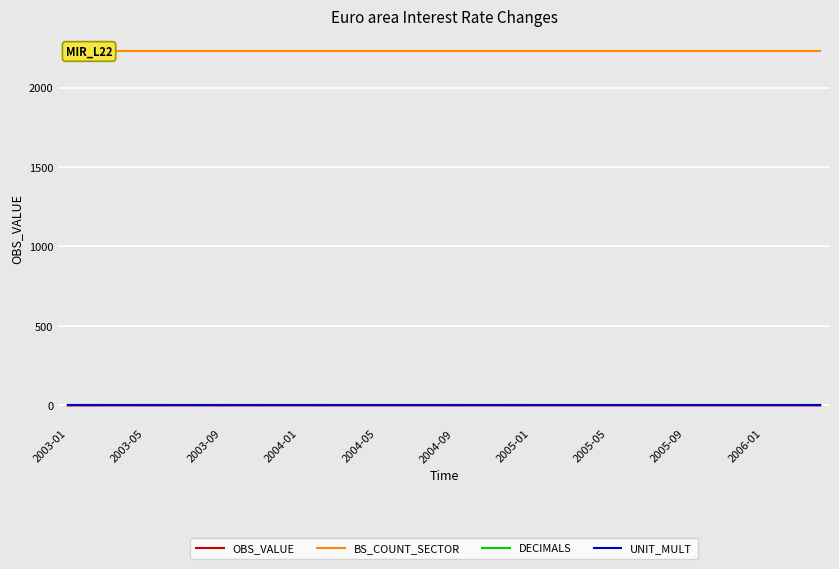

The DECIMALS series shows 4.0 at 13. True or false?

True